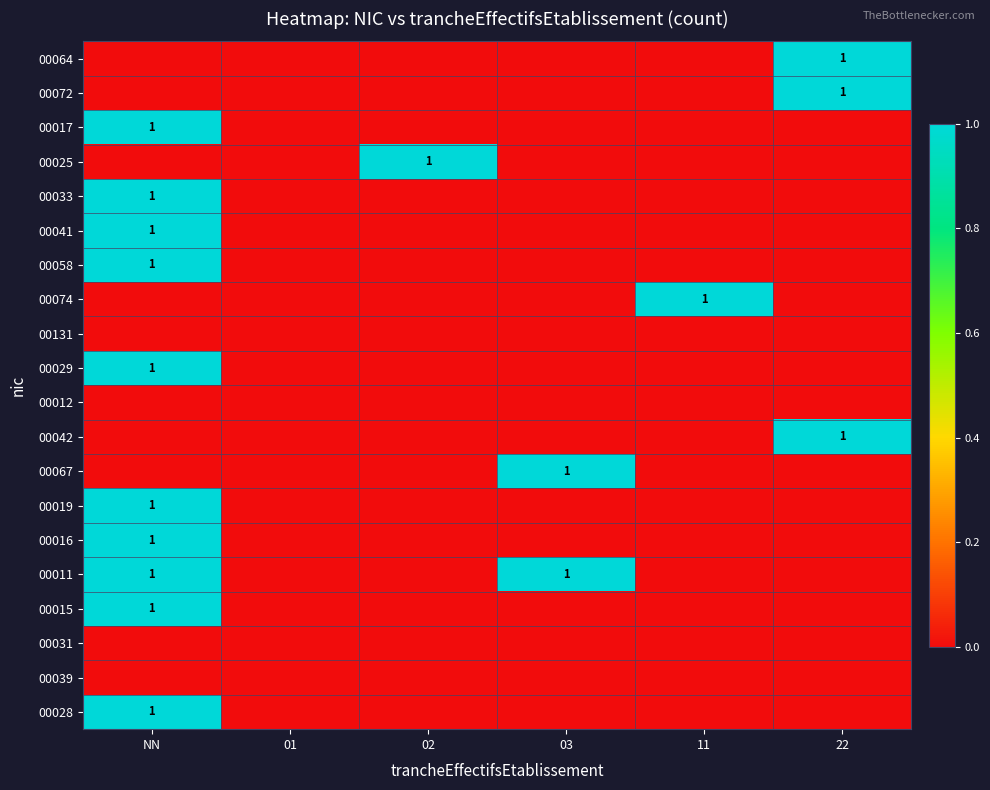

The 00058 series shows 1 at NN. True or false?

True